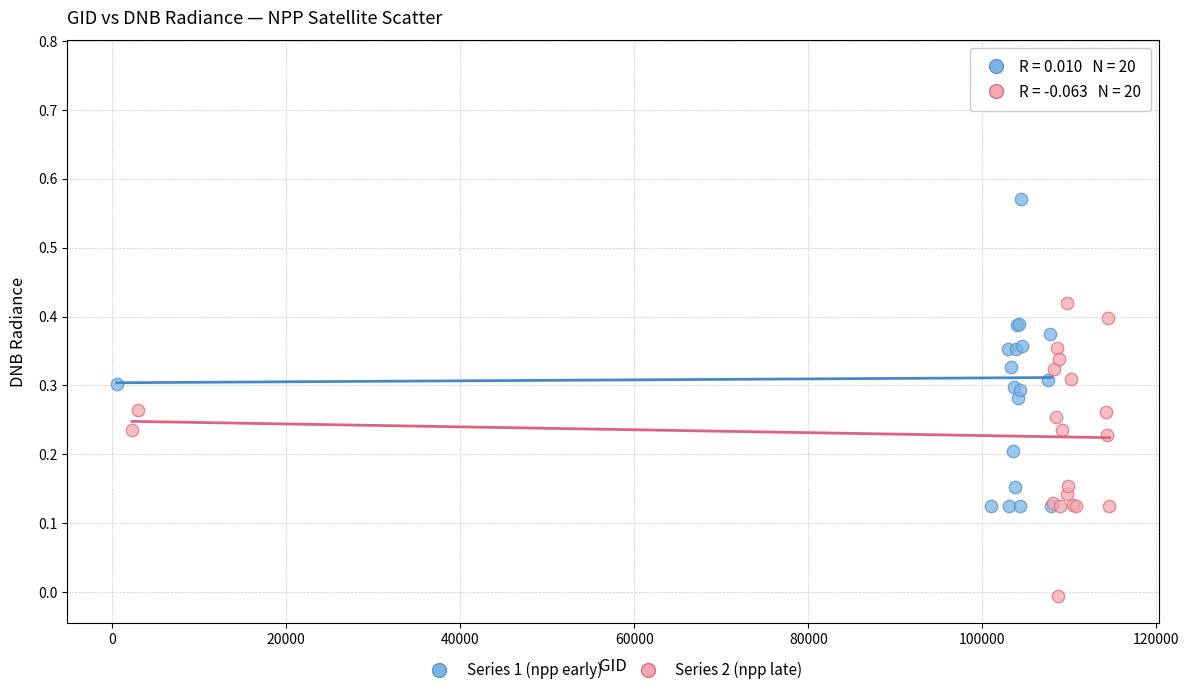

Which series contains the highest Y value?

Series 1 (npp early)